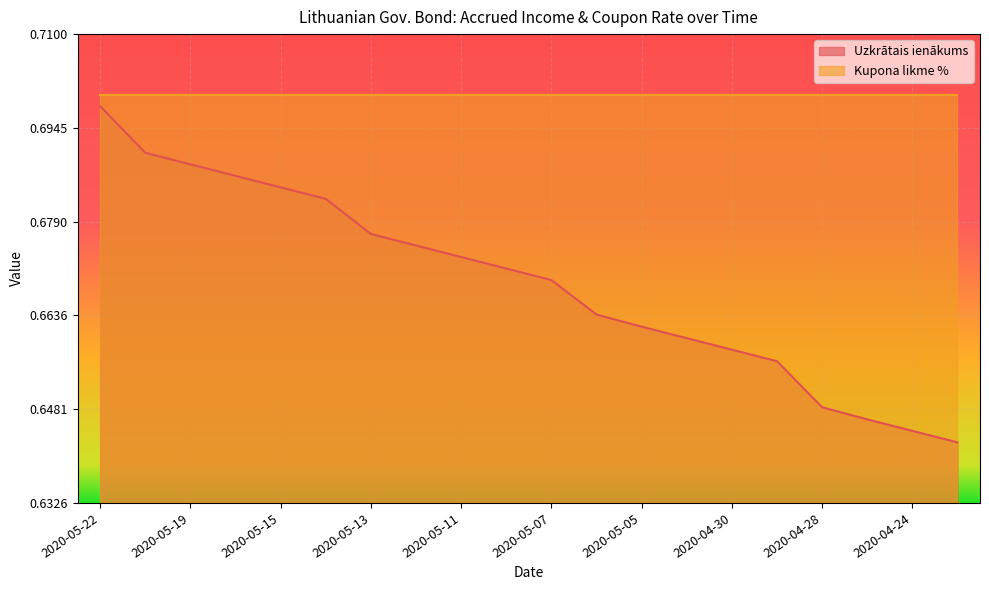

Does the chart display data point markers on the line(s)?

No